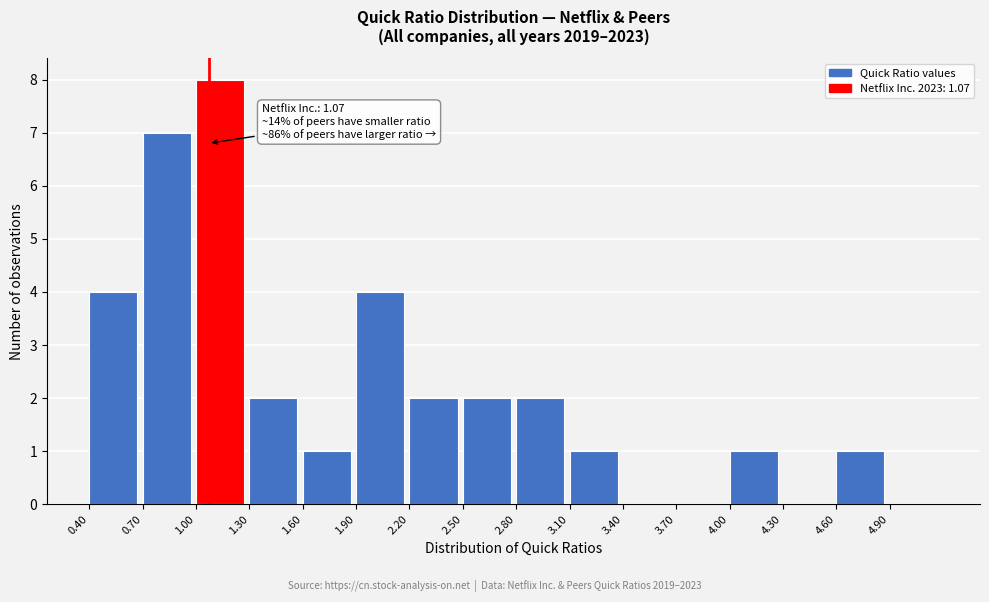

Which range on the x-axis has the tallest bar?

1.0 to 1.3